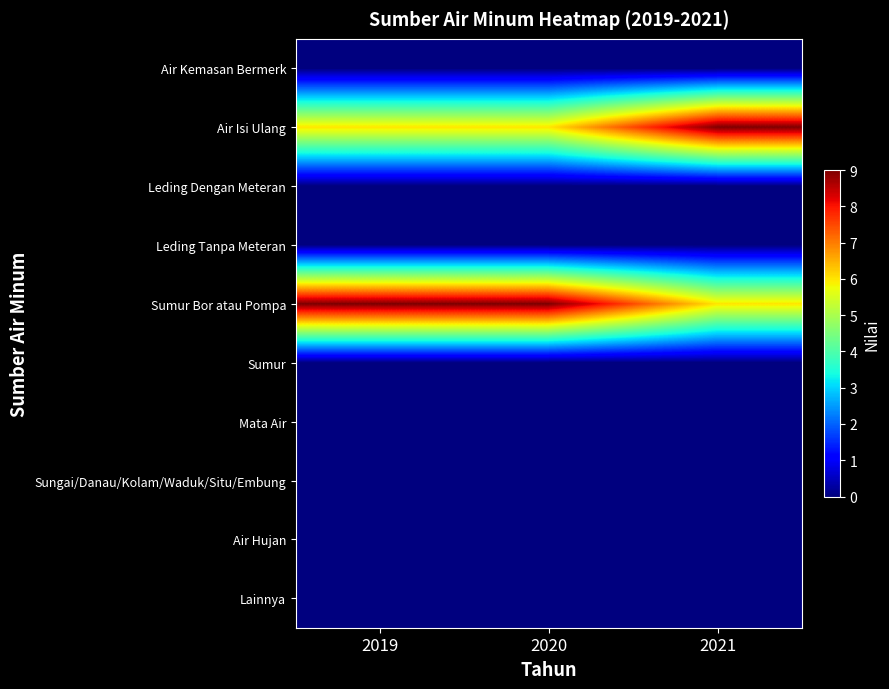

Which series has the largest range (max minus min)?

Air Isi Ulang